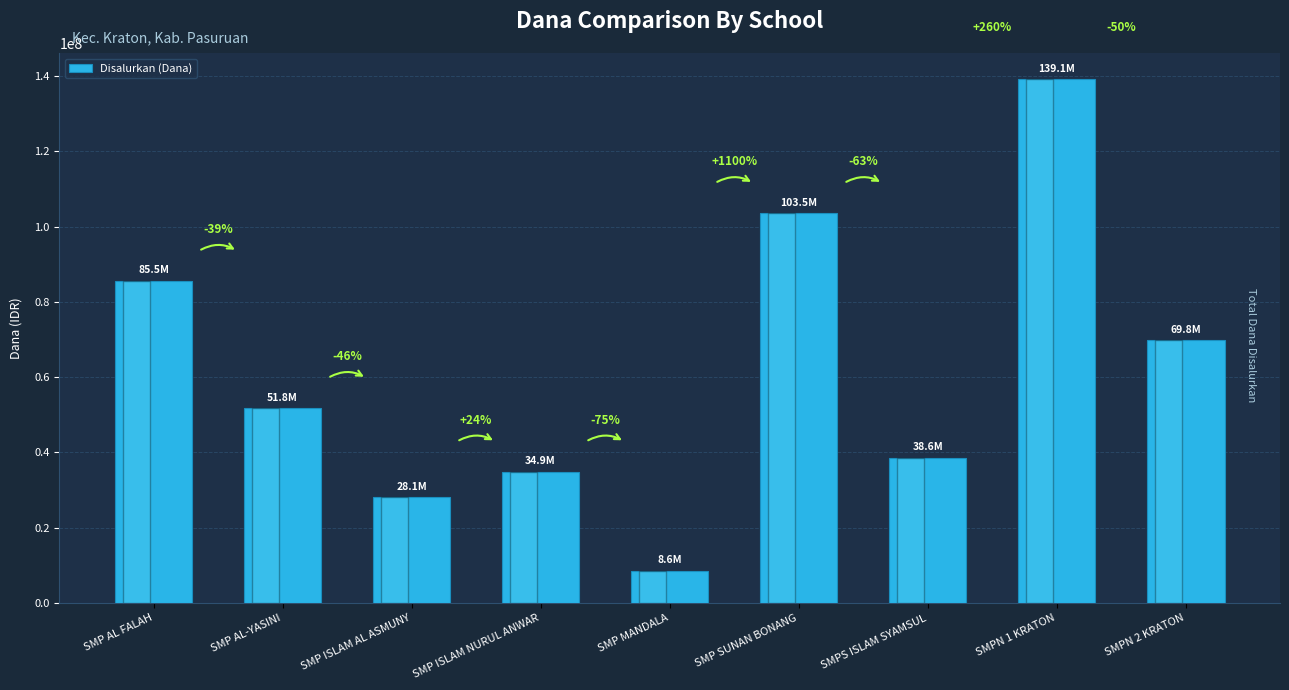

What is the minimum value shown in the chart?

8625000